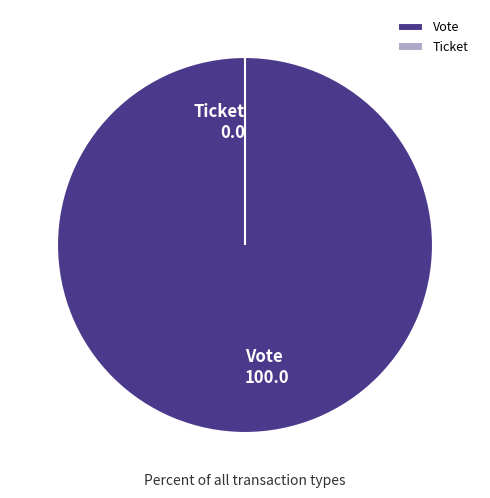

Count the number of slices in the pie.

2